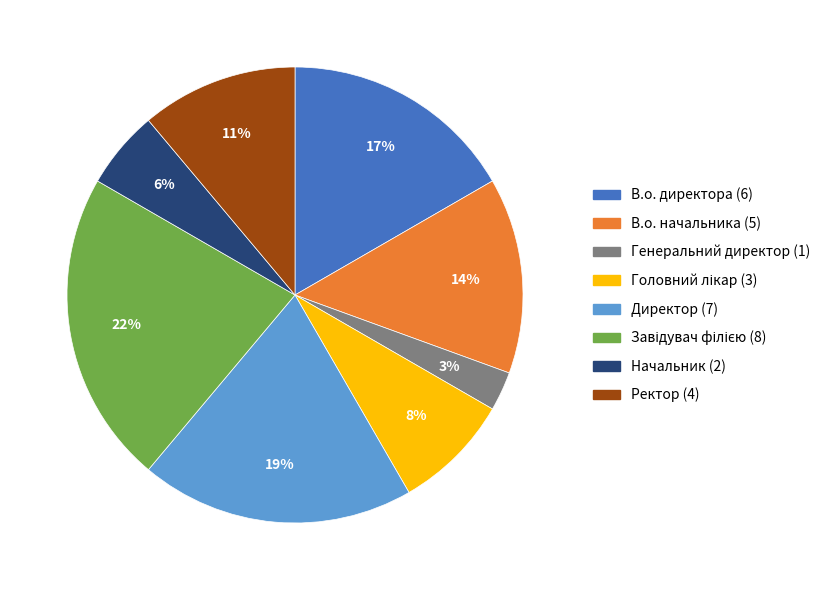

What is the ratio of the value at В.о. директора to the value at Ректор?

1.5